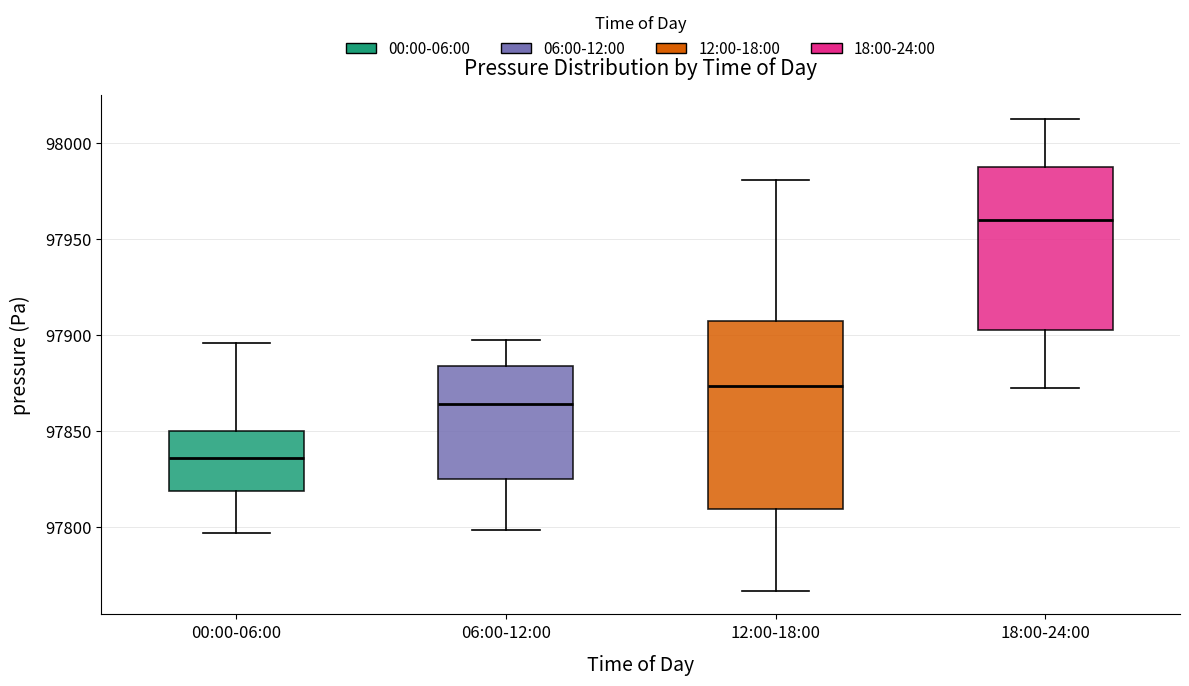

Reading left to right, read every box against the y-axis: the position of its median line, the range the box covers, and the ends of its whiskers. The values are not printed on the chart, so give them approximately, as read against the axis.

00:00-06:00: median 97835, box 97820 to 97850, whiskers 97795 to 97895
06:00-12:00: median 97865, box 97825 to 97885, whiskers 97800 to 97895
12:00-18:00: median 97875, box 97810 to 97905, whiskers 97765 to 97980
18:00-24:00: median 97960, box 97905 to 97985, whiskers 97870 to 98010